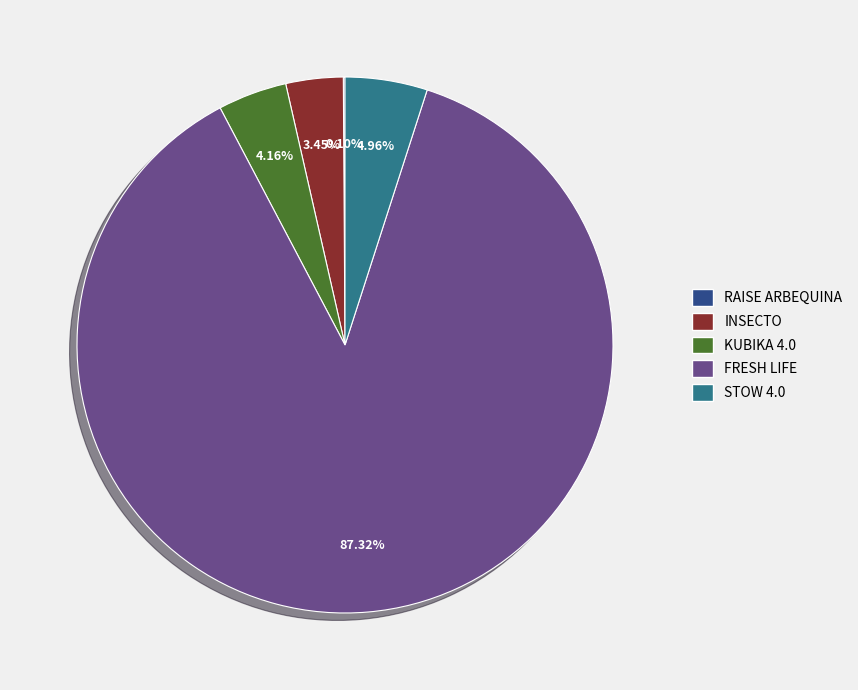

Which category has the biggest portion of the pie?

FRESH LIFE